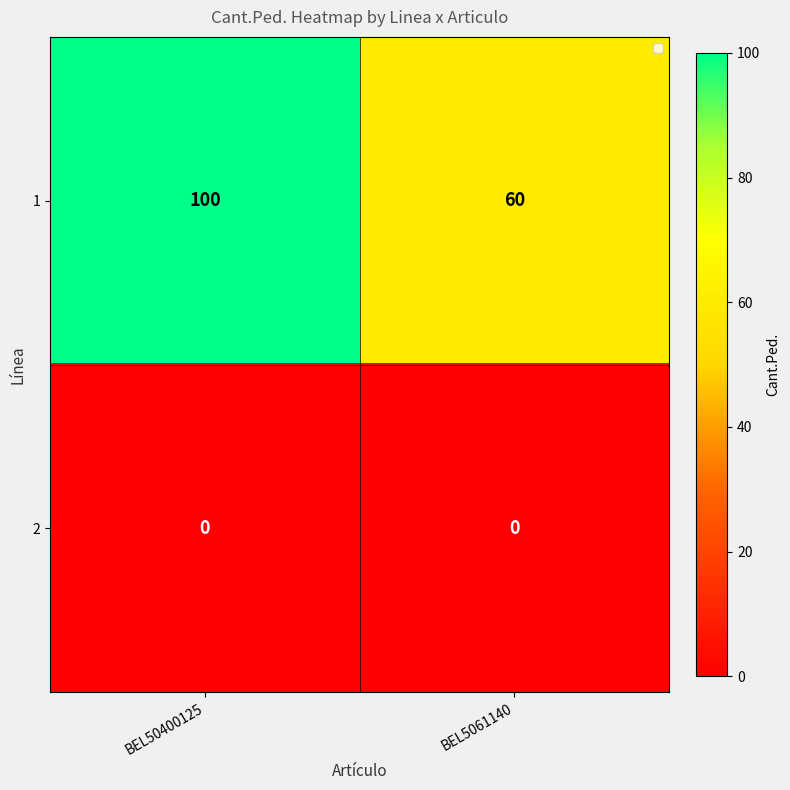

What is the maximum value shown in the chart?

100